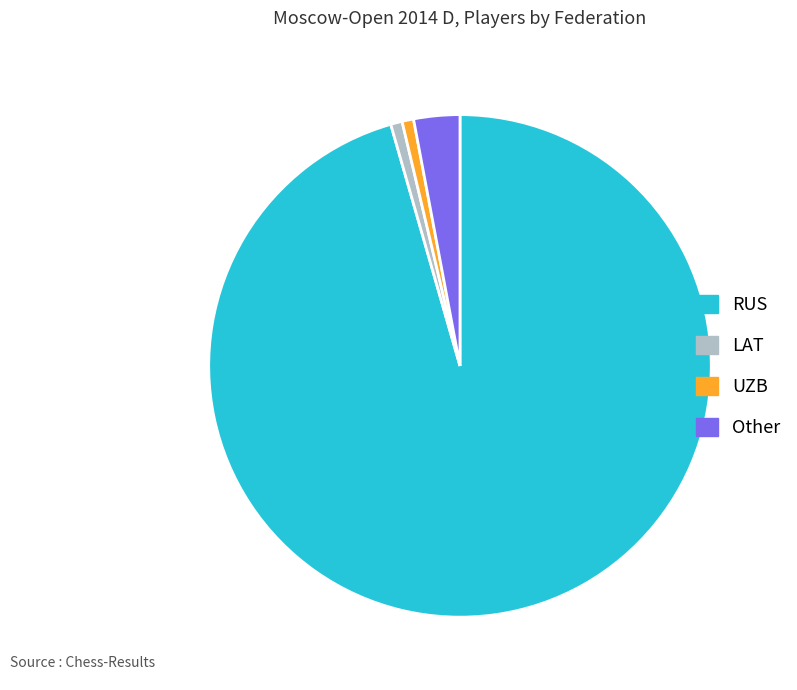

Count the number of slices in the pie.

4